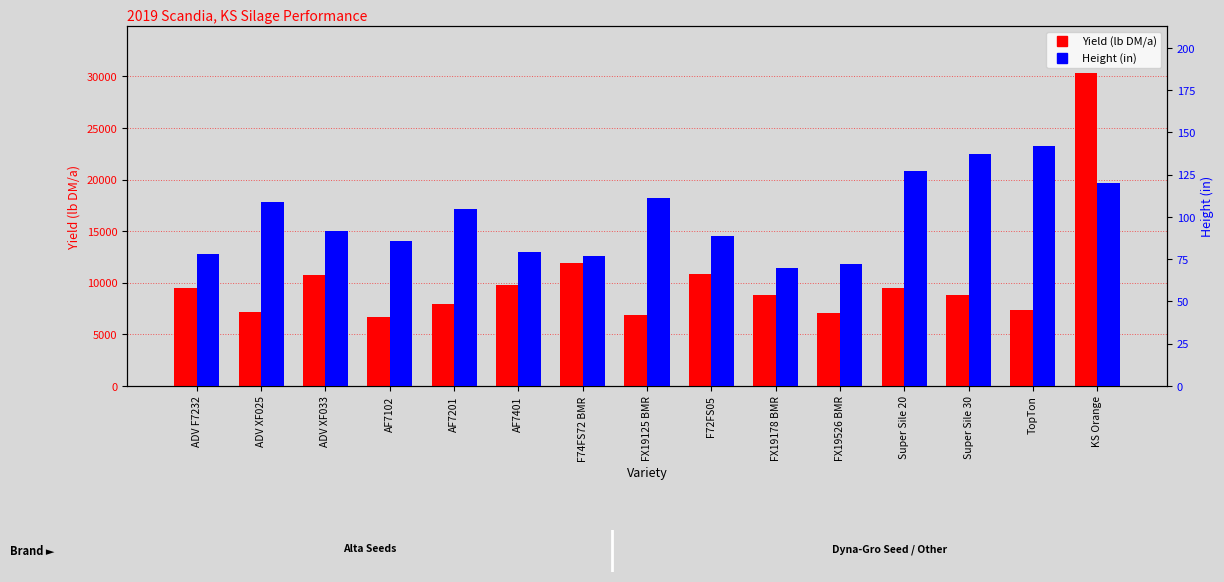

Rank the series by their maximum value, from lowest to highest.

Height (in), Yield (lb DM/a)